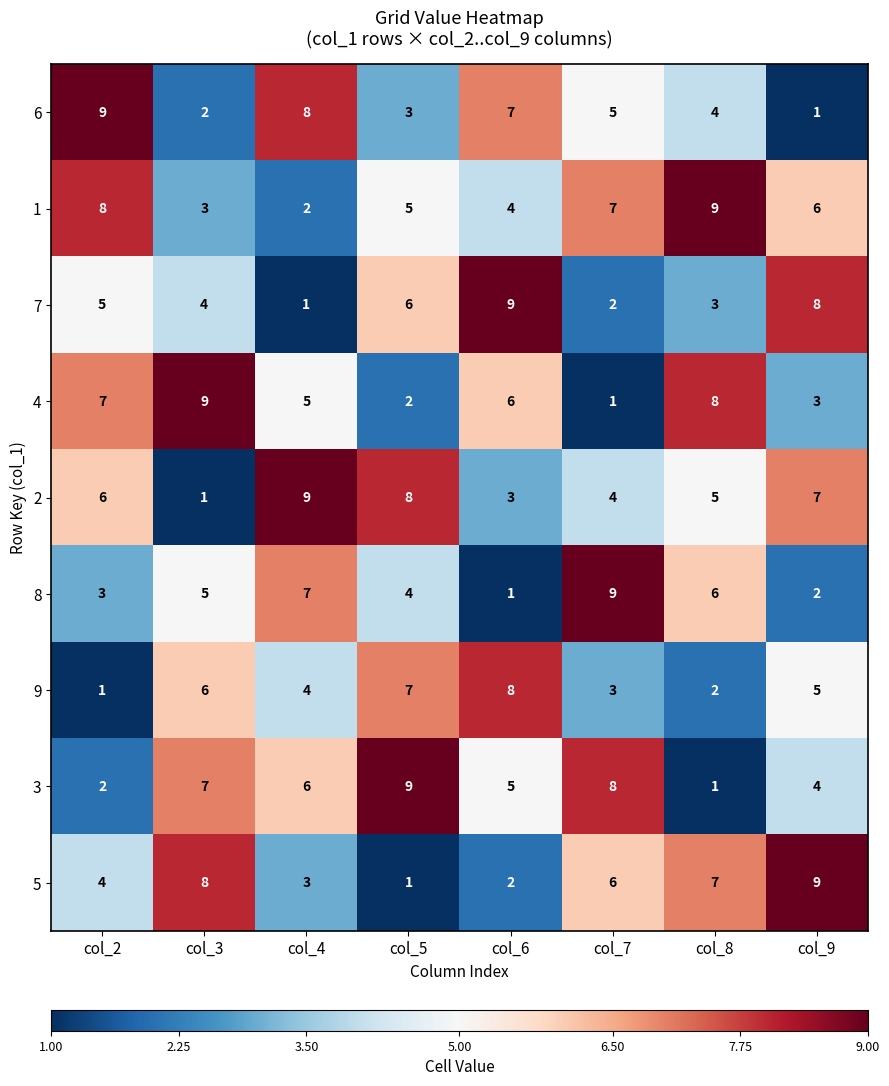

What is the difference between the maximum and second lowest values in the 1 series?

6